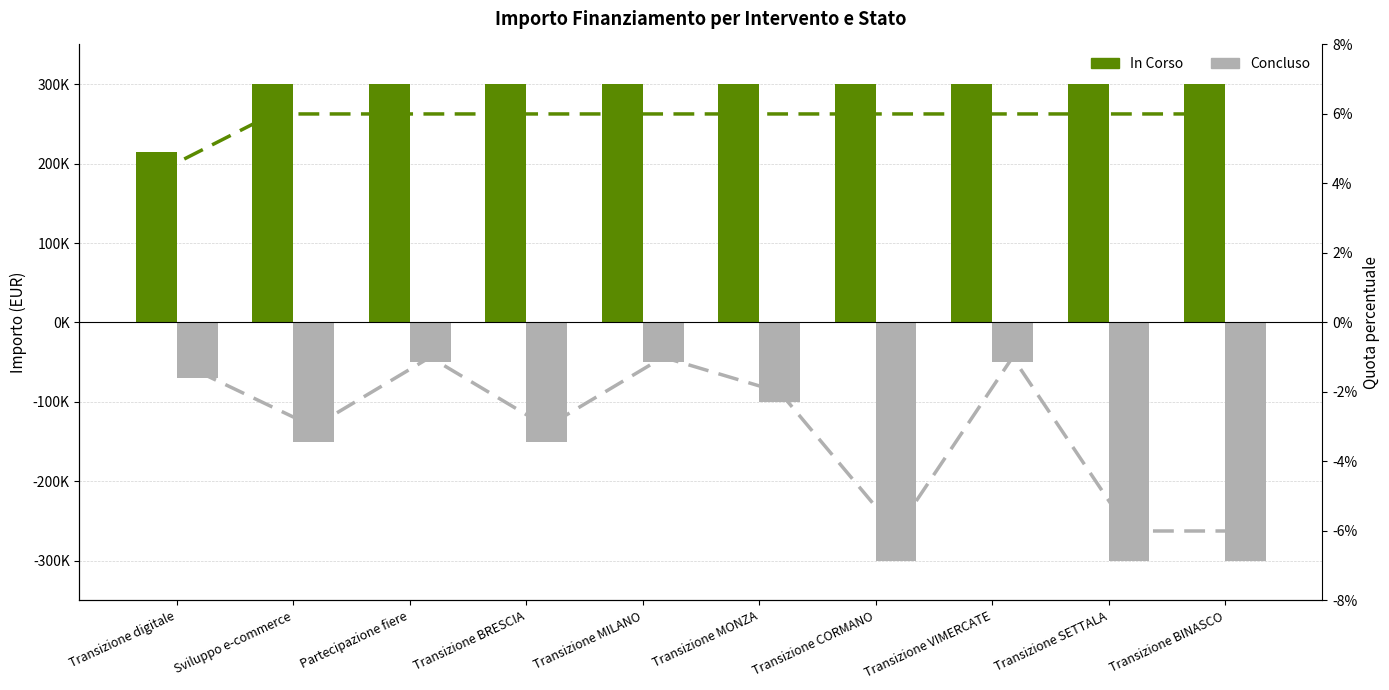

Does the chart contain stacked bars?

No